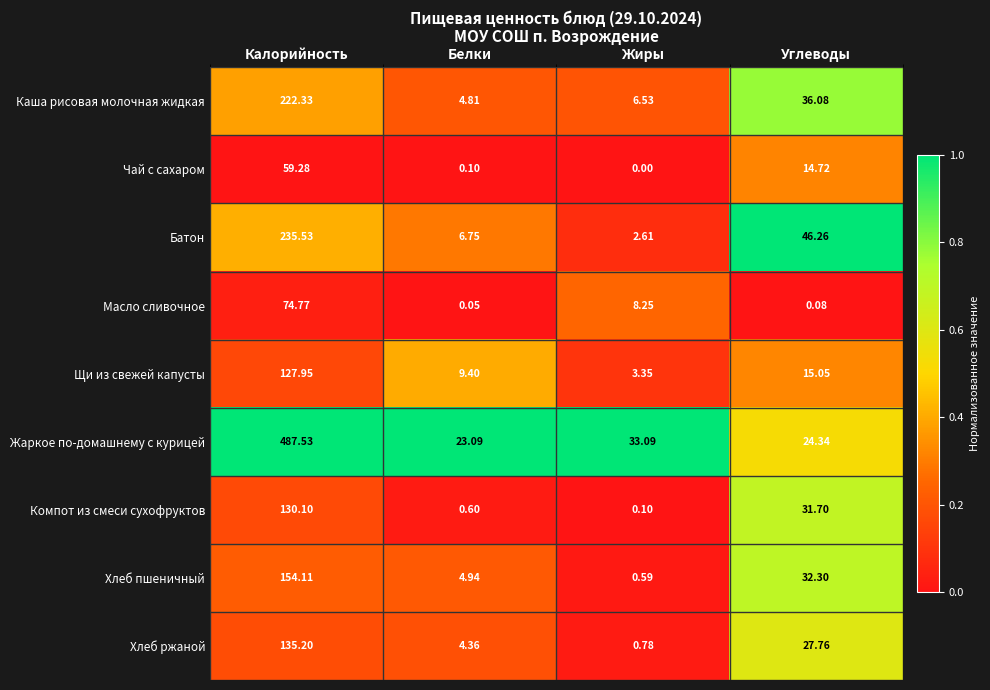

At Углеводы, list the series in order from smallest to largest.

Масло сливочное, Чай с сахаром, Щи из свежей капусты, Жаркое по-домашнему с курицей, Хлеб ржаной, Компот из смеси сухофруктов, Хлеб пшеничный, Каша рисовая молочная жидкая, Батон